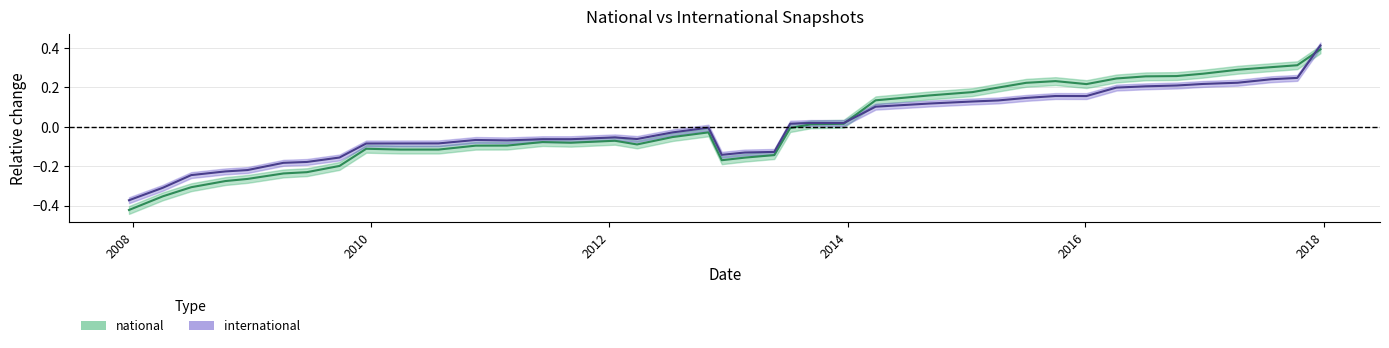

List the series in order of their peak value, lowest first.

national, international